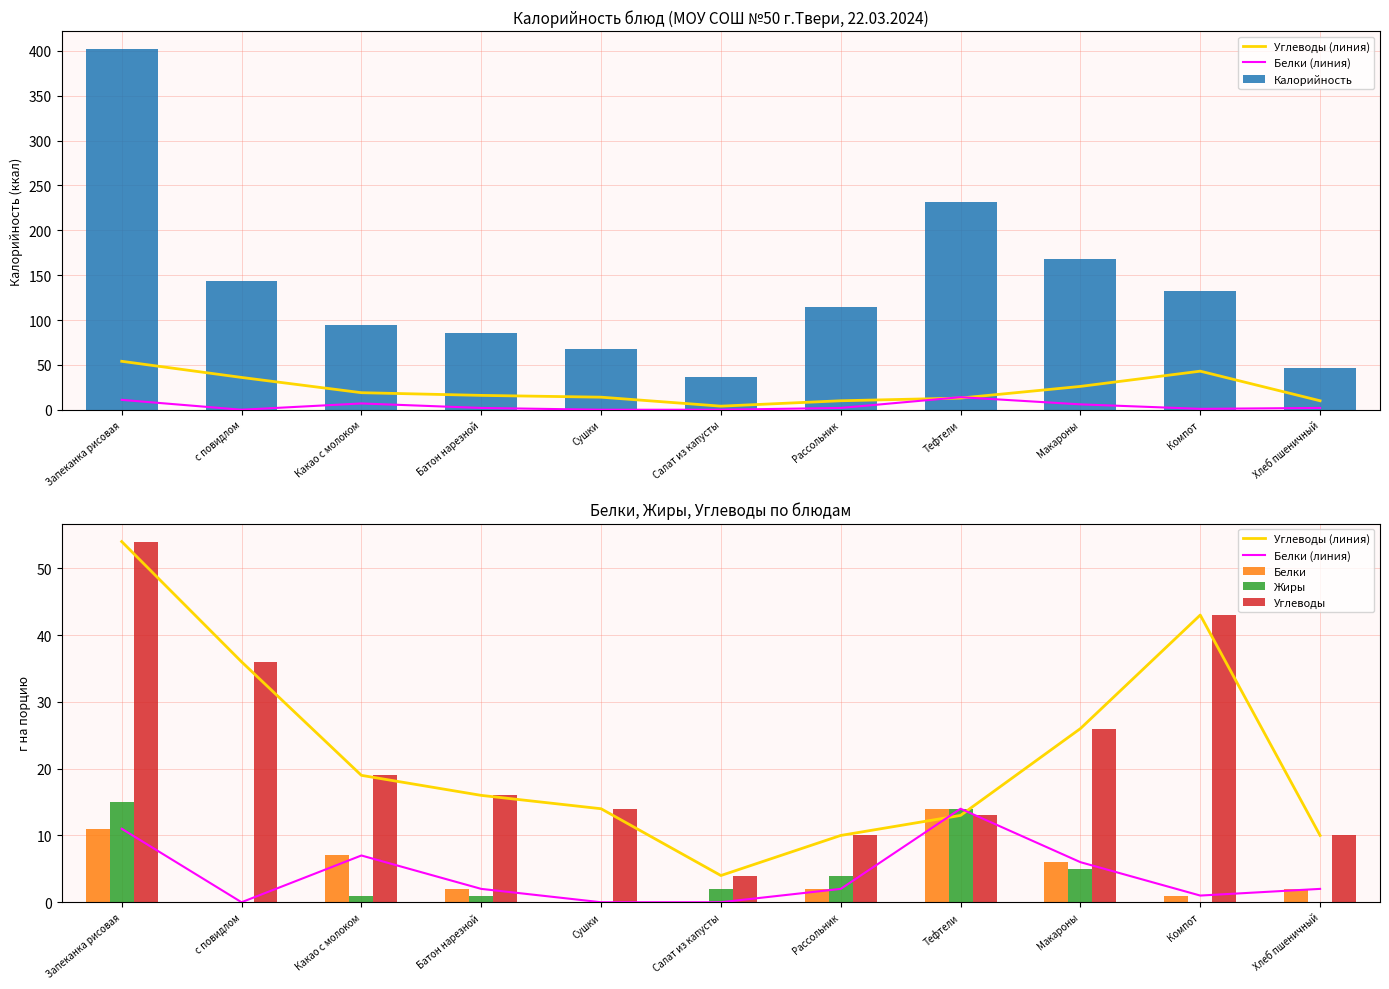

Which has a higher value, Запеканка рисовая or Тефтели?

Запеканка рисовая